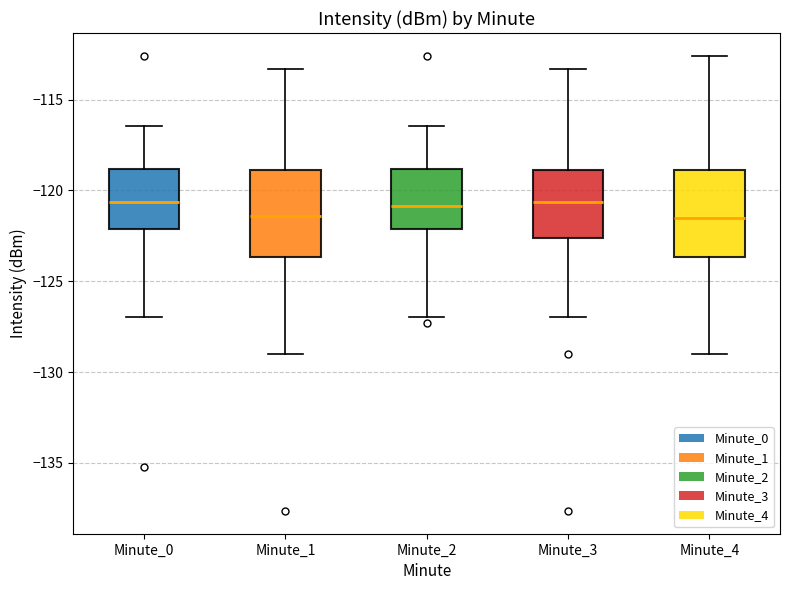

Reading left to right, read every box against the y-axis: the position of its median line, the range the box covers, and the ends of its whiskers. The values are not printed on the chart, so give them approximately, as read against the axis.

Minute_0: median -120.5, box -122.0 to -119.0, whiskers -127.0 to -116.5
Minute_1: median -121.5, box -123.5 to -119.0, whiskers -129.0 to -113.5
Minute_2: median -121.0, box -122.0 to -119.0, whiskers -127.0 to -116.5
Minute_3: median -120.5, box -122.5 to -119.0, whiskers -127.0 to -113.5
Minute_4: median -121.5, box -123.5 to -119.0, whiskers -129.0 to -112.5